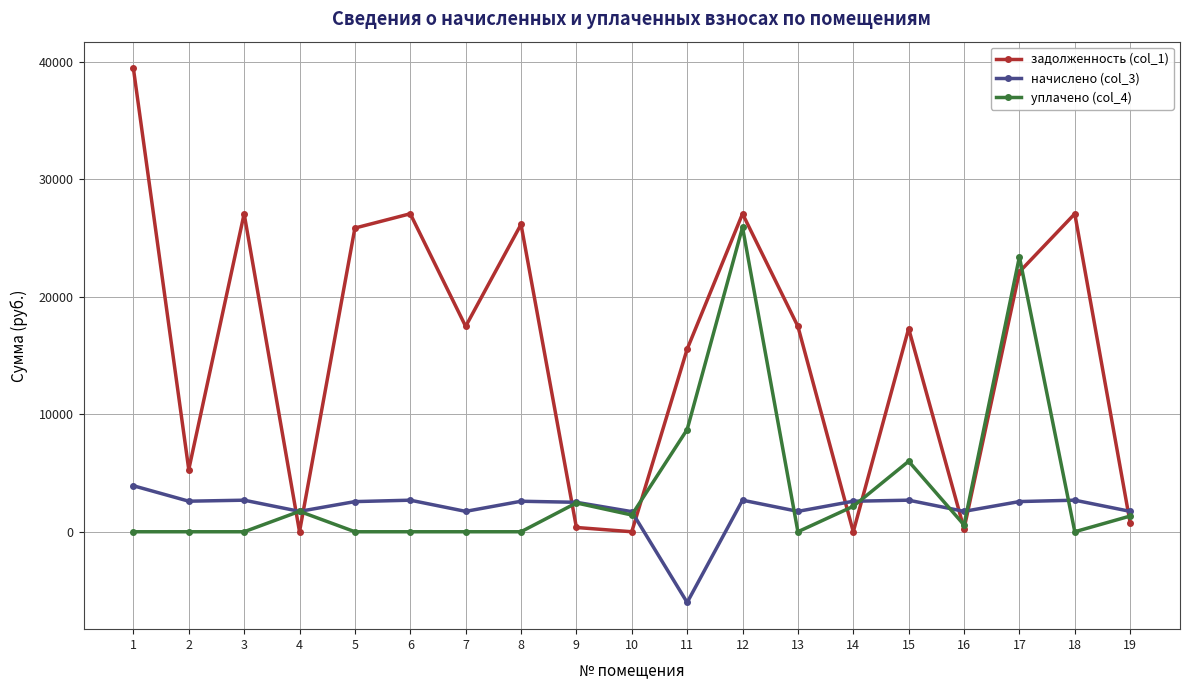

At which category does задолженность (col_1) reach its first local valley?

2